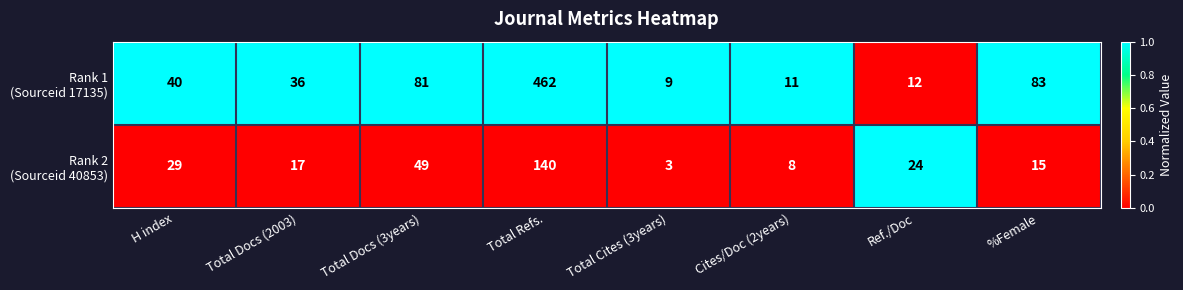

How many distinct data groups are displayed?

2